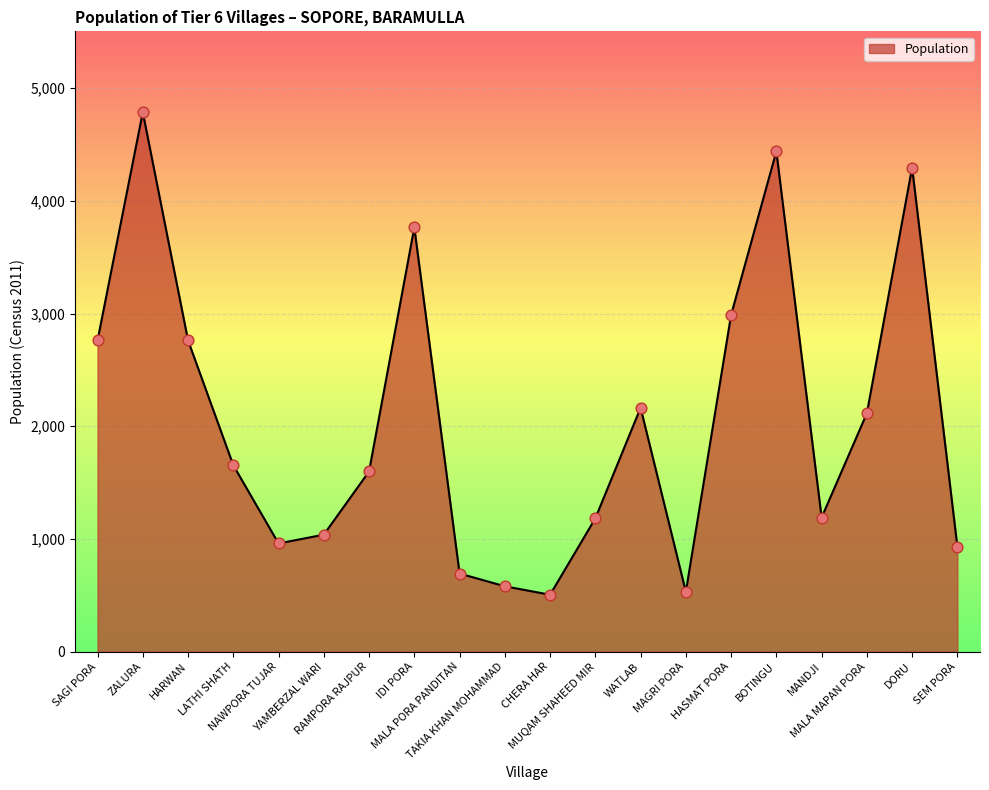

Approximately how many times larger is the value at ZALURA compared to MAGRI PORA?

9.0